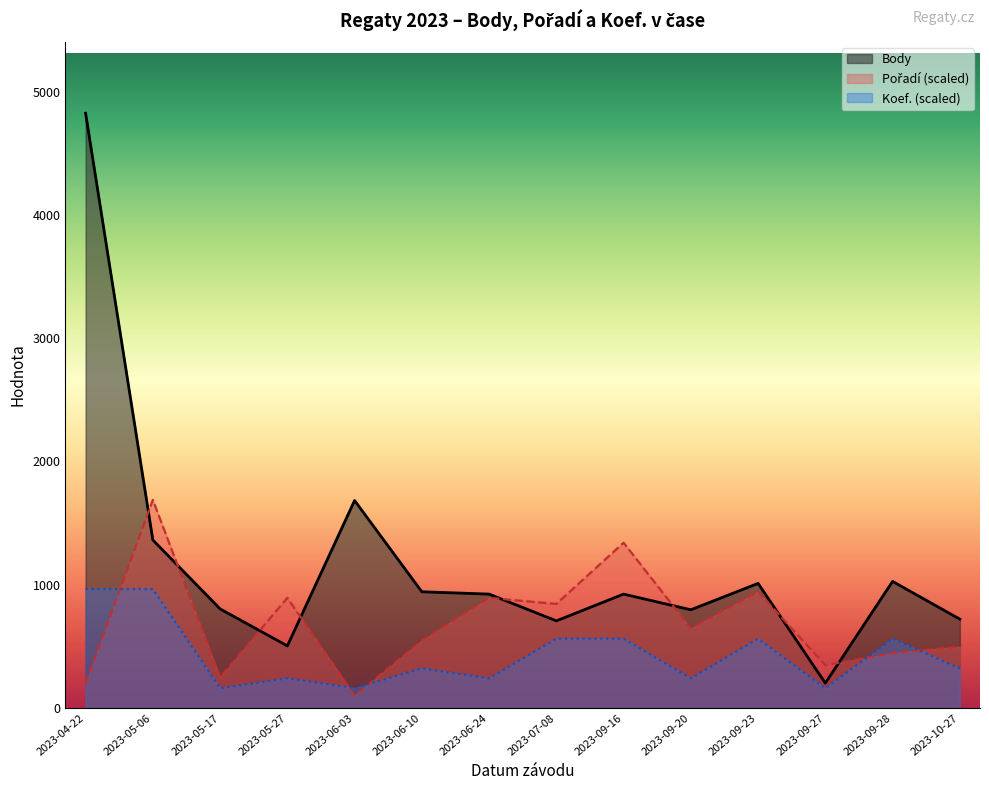

What is the greatest value displayed?

4824.0